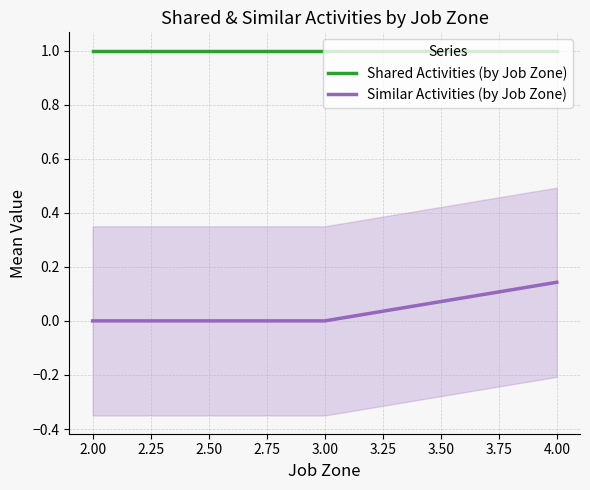

What is the sum of all Shared Activities (by Job Zone) values?

3.0